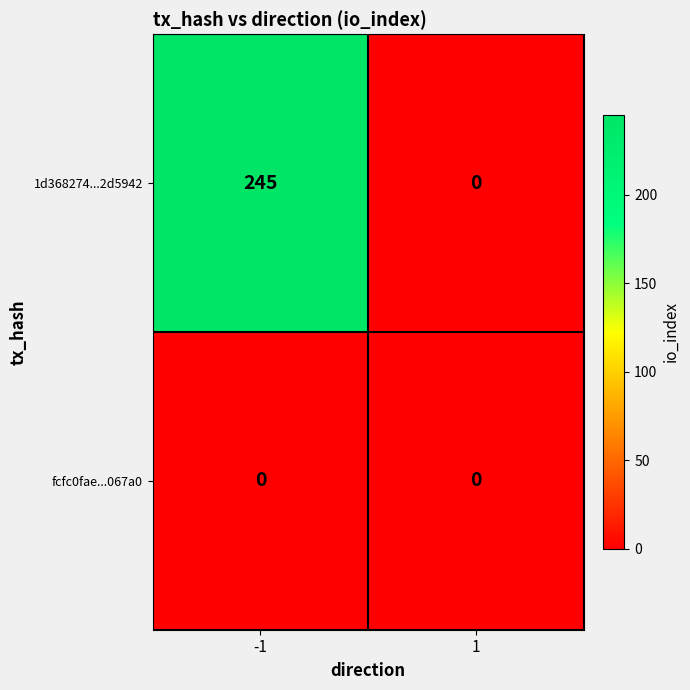

Reading left to right, transcribe all the data shown in this chart.

1d368274...2d5942: -1=245	1=0
fcfc0fae...067a0: -1=0	1=0